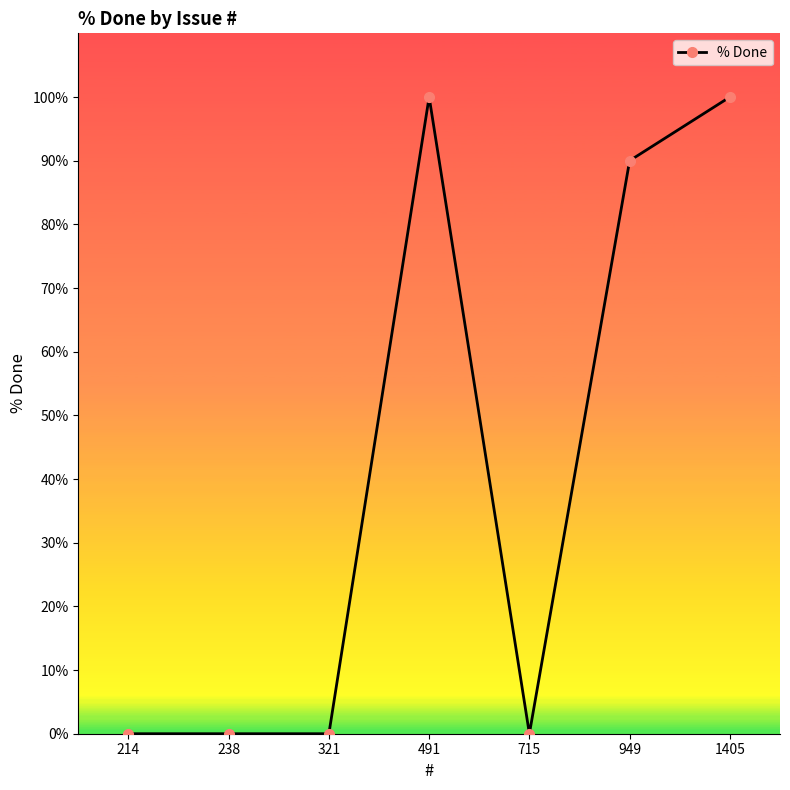

True or false: the data shows 57 at 491.

False